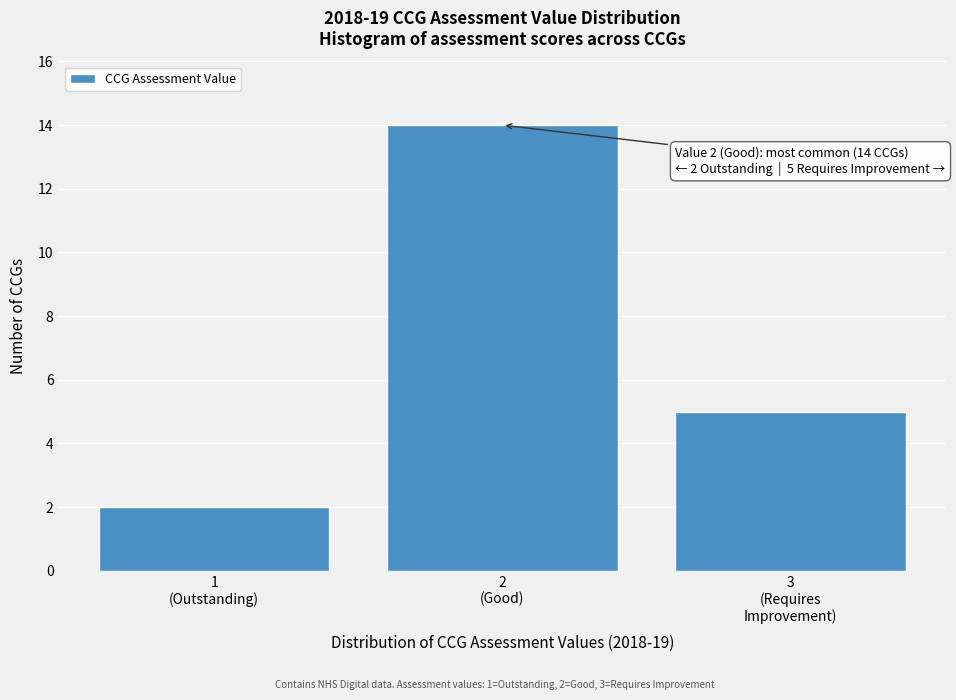

Reading left to right, transcribe all the data shown in this chart.

2	14	5